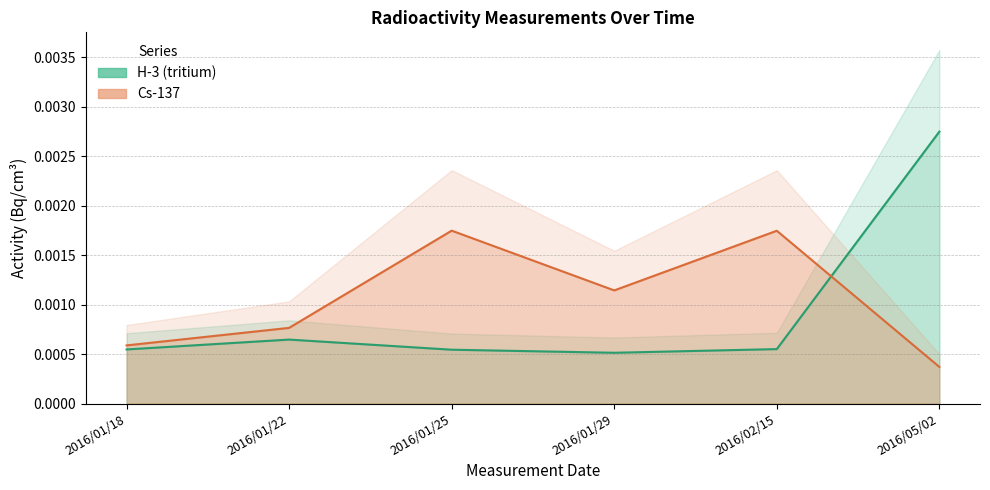

Which series changed the most between 2016/01/29 and 2016/05/02?

H-3